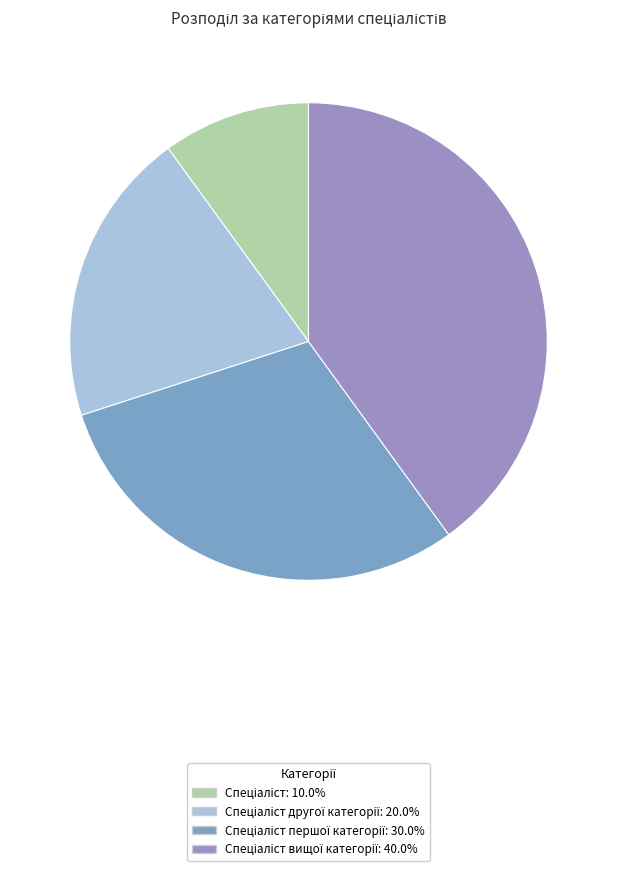

How many segments does this pie chart have?

4